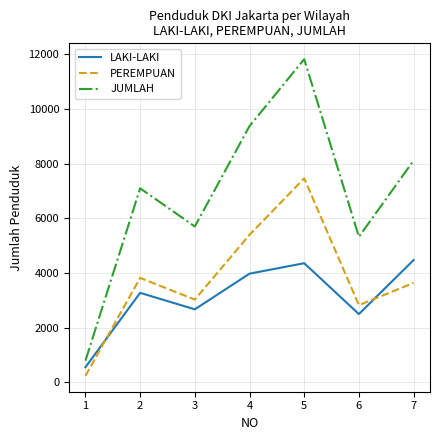

What is the greatest value displayed?

11817